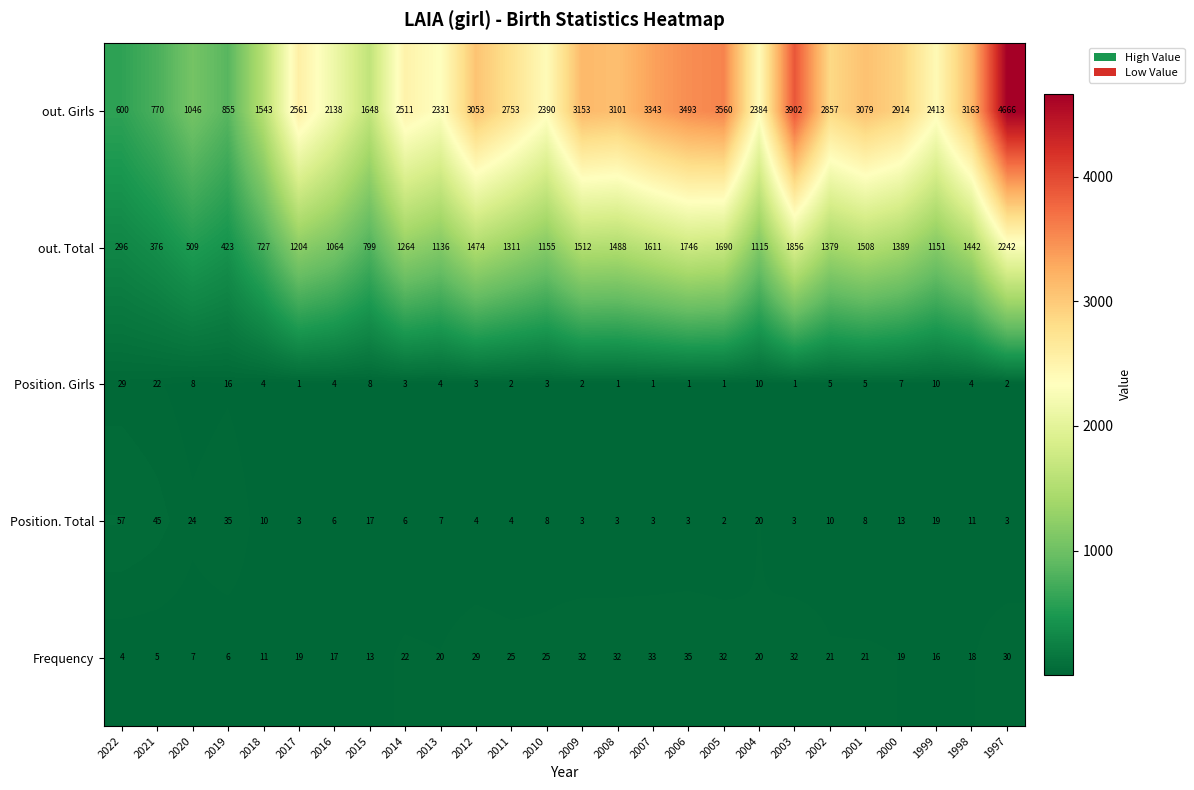

What is the average value of the out. Girls series?

2547